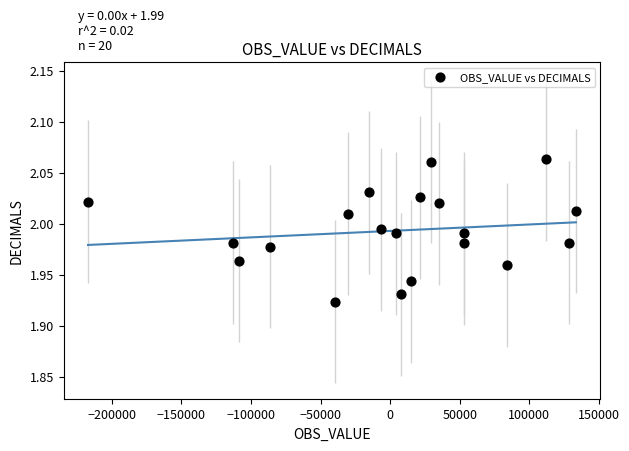

What is the range of X values (max minus min)?

350565.0